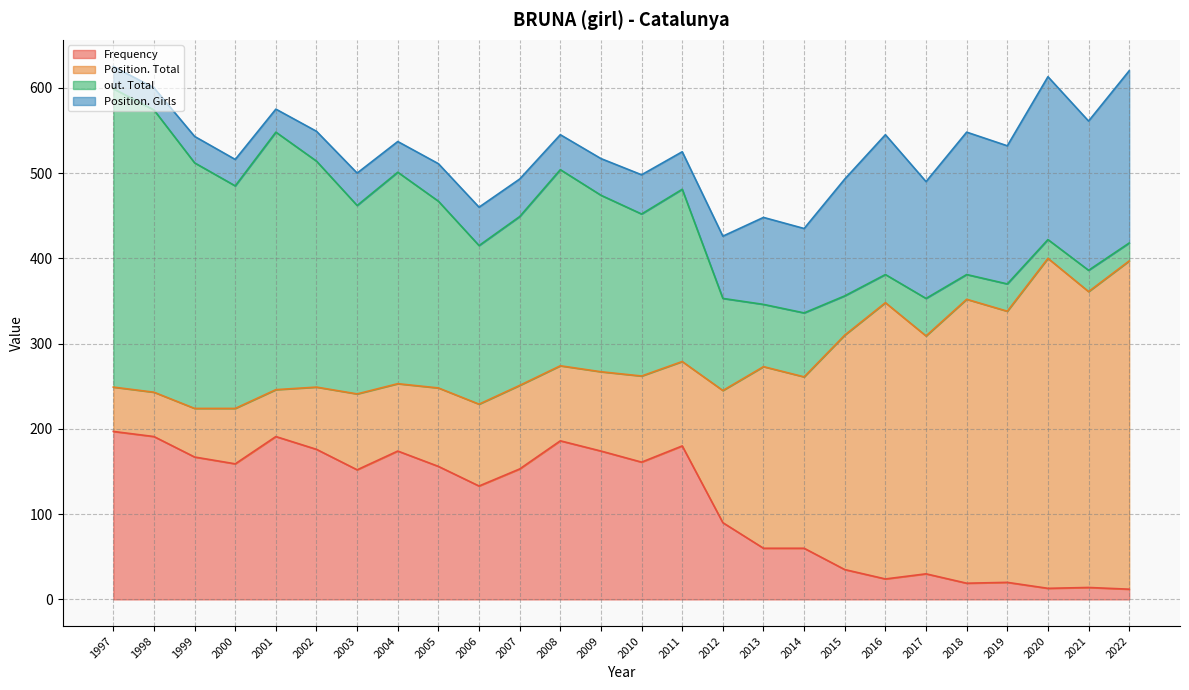

The value of Position. Total at 2001 is 55. True or false?

True